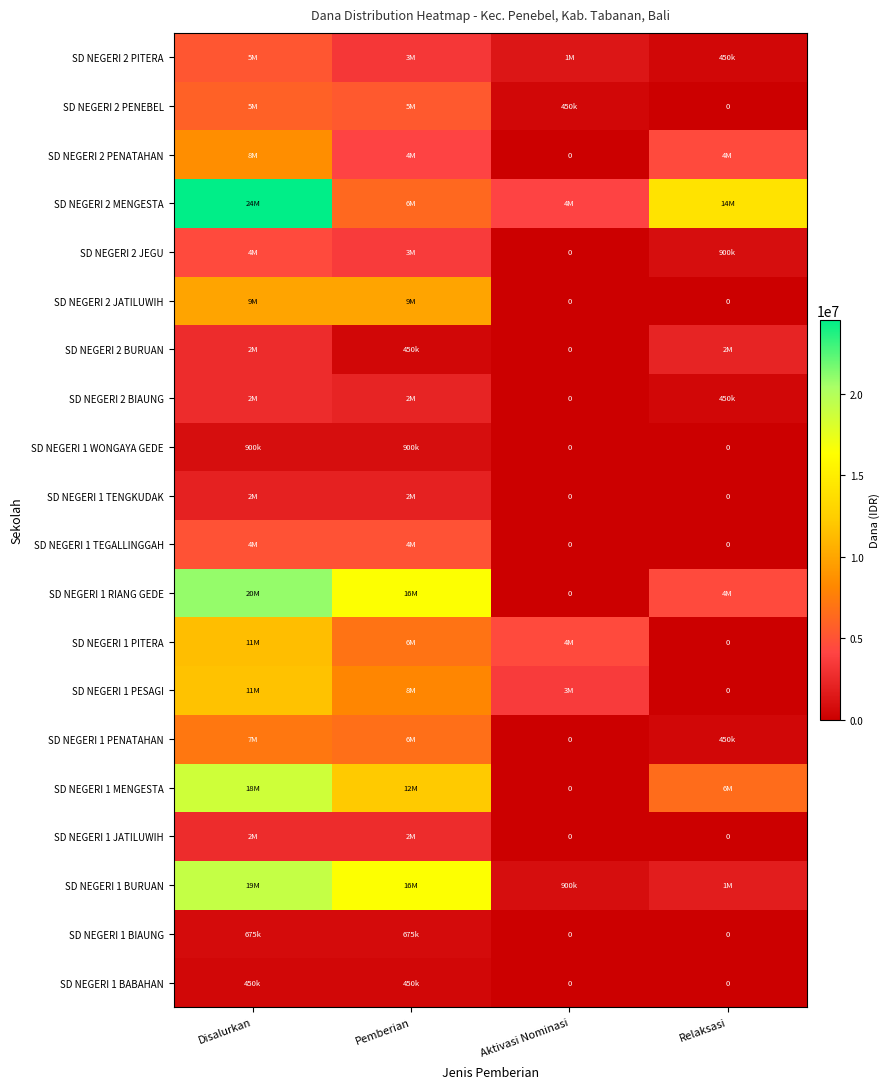

What is the total value across all series at Pemberian?

113850000